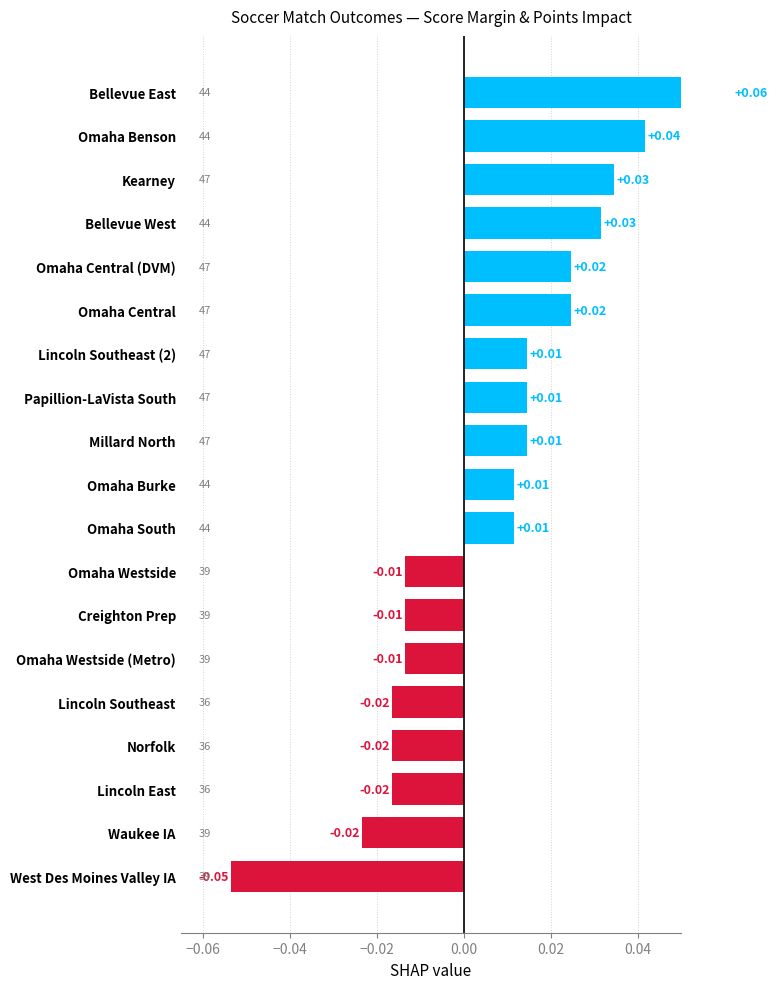

How many categories are shown in the chart?

19